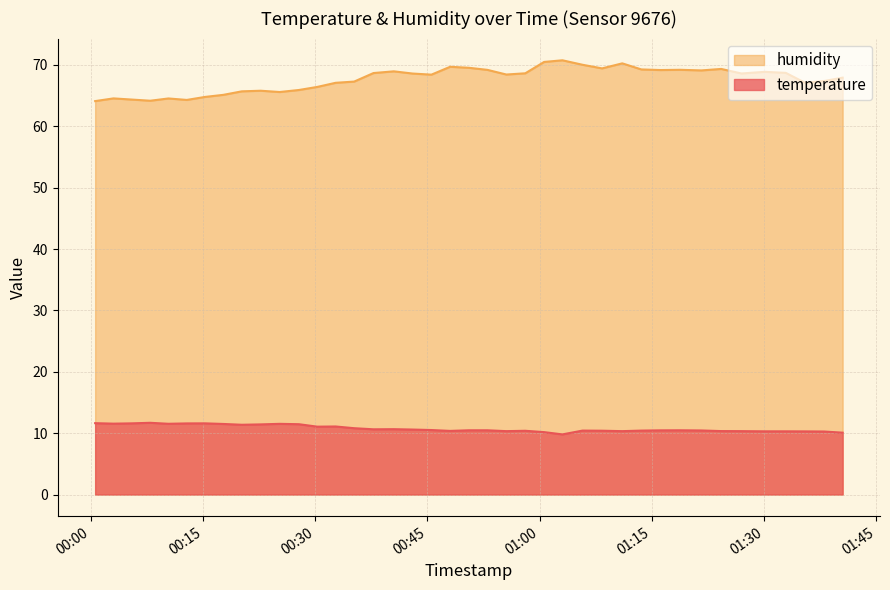

True or false: temperature and humidity cross at least once.

False